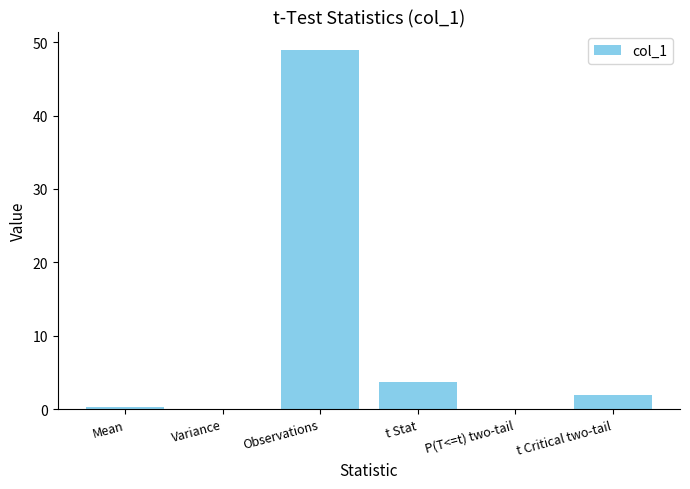

What is the average value?

9.2